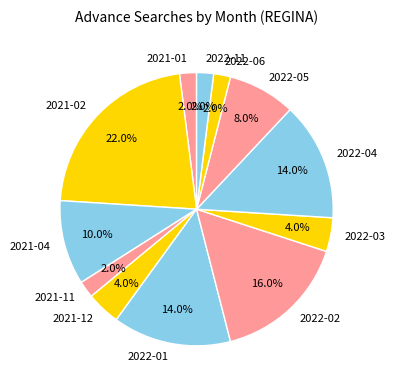

Which category has the biggest portion of the pie?

2021-02